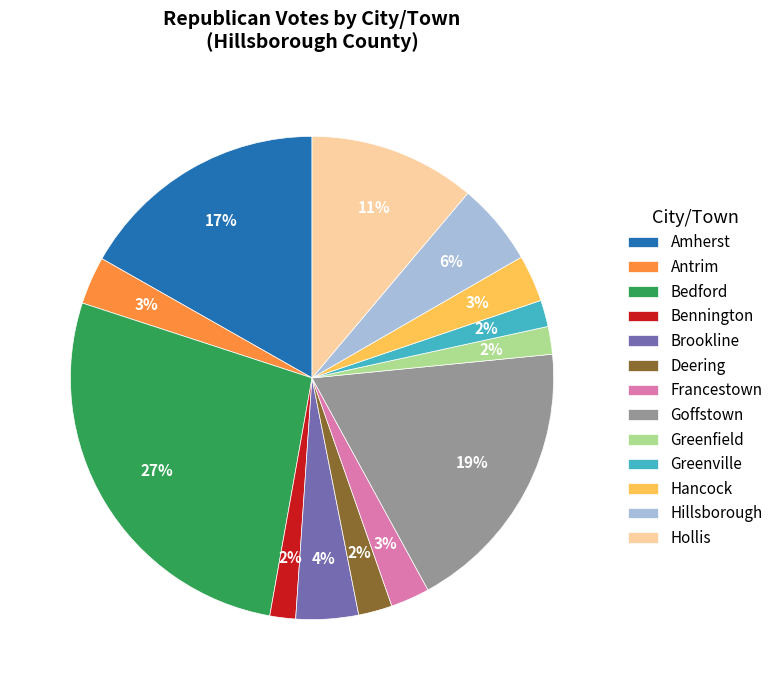

What percentage is the Greenville slice, to the nearest percent?

2%